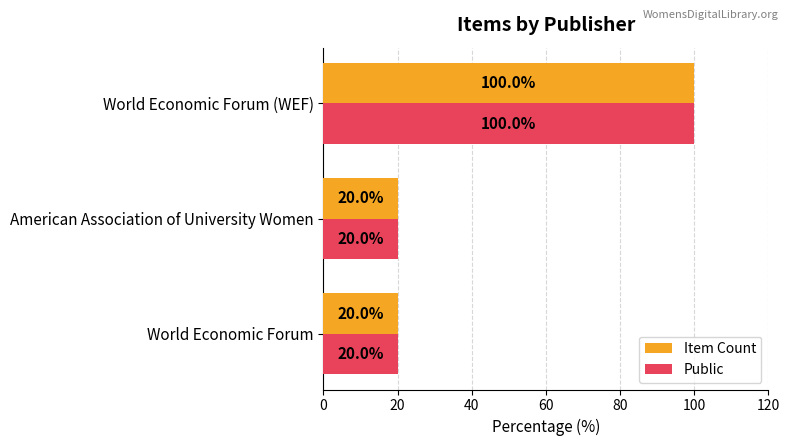

What is the total value across all series at World Economic Forum?

40